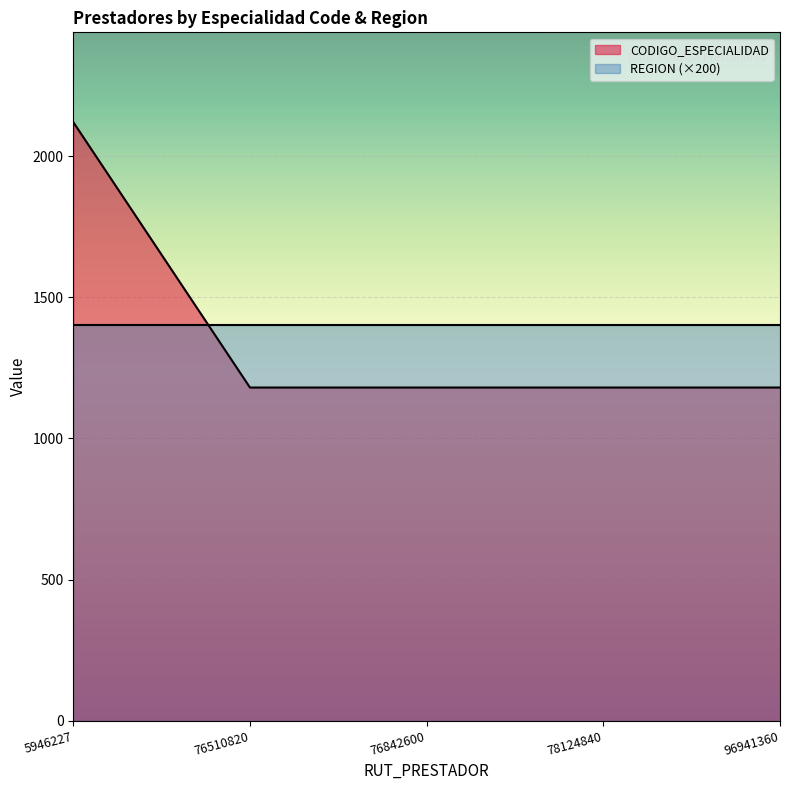

What is the sum of all values?

6840